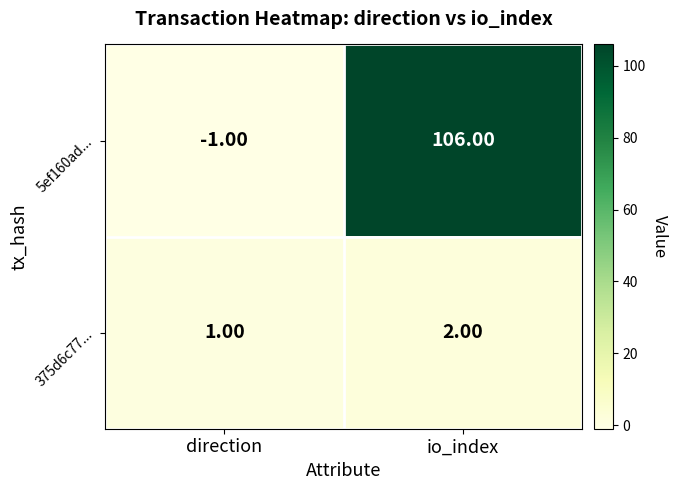

What is the difference between the 5ef160ad... values at direction and io_index?

107